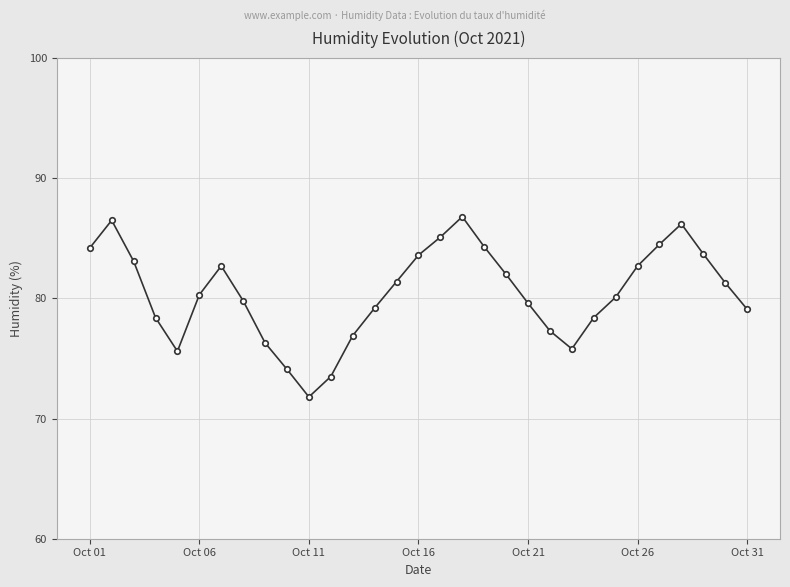

What is the difference between the second highest and minimum values?

14.7